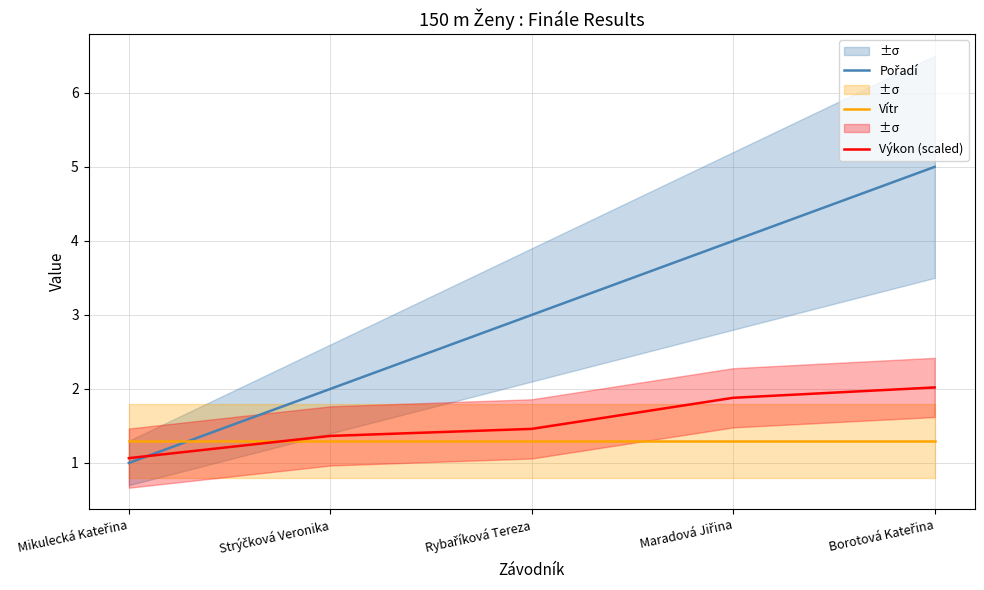

Reading left to right, transcribe all the data shown in this chart.

Pořadí: 1.0	2.0	3.0	4.0	5.0
Vítr: 1.3	1.3	1.3	1.3	1.3
Výkon (scaled): 1.1	1.4	1.5	1.9	2.0